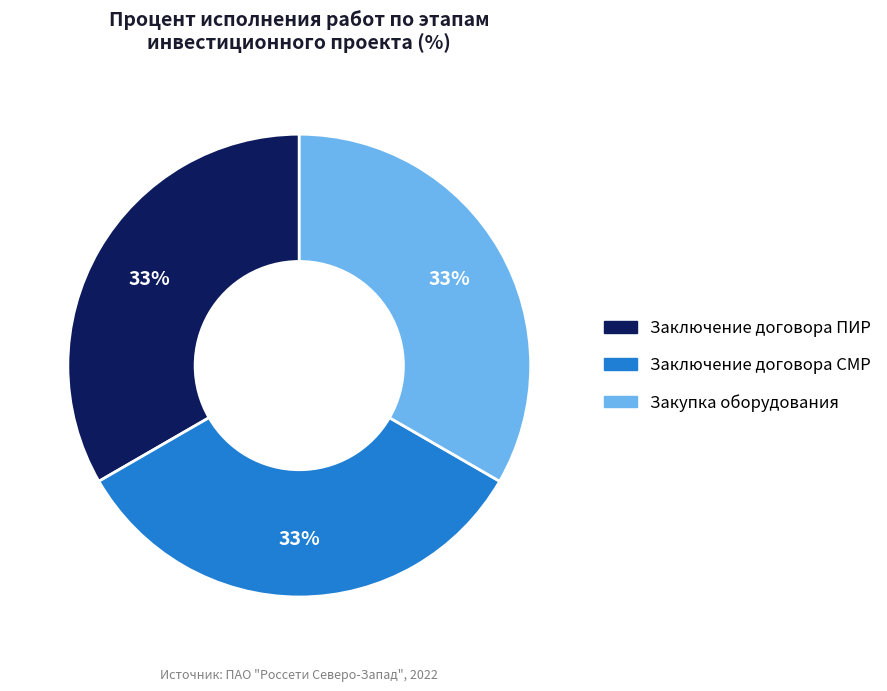

Is there any slice that represents more than half of the pie?

No